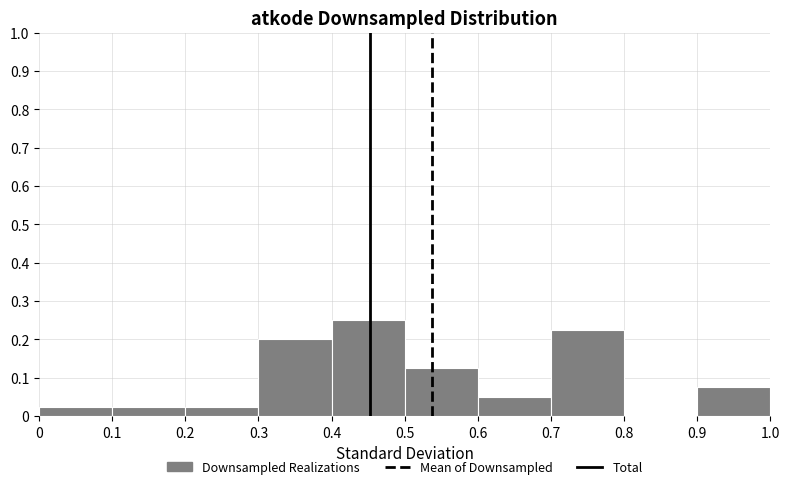

Reading left to right, list every bar in this chart as the range it spans on the x-axis followed by its height. The values are not printed on the chart, so give them approximately, as read against the axis.

0 to 0.1: 0.03
0.1 to 0.2: 0.03
0.2 to 0.3: 0.03
0.3 to 0.4: 0.20
0.4 to 0.5: 0.25
0.5 to 0.6: 0.13
0.6 to 0.7: 0.05
0.7 to 0.8: 0.23
0.8 to 0.9: 0
0.9 to 1.0: 0.08